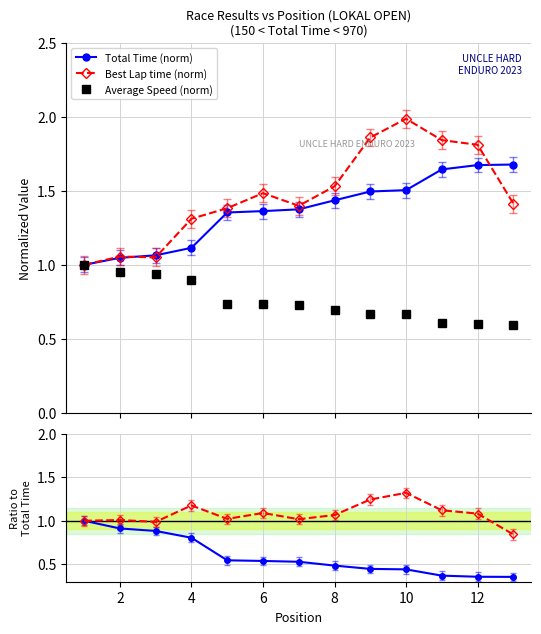

What is the greatest value displayed?

2.0